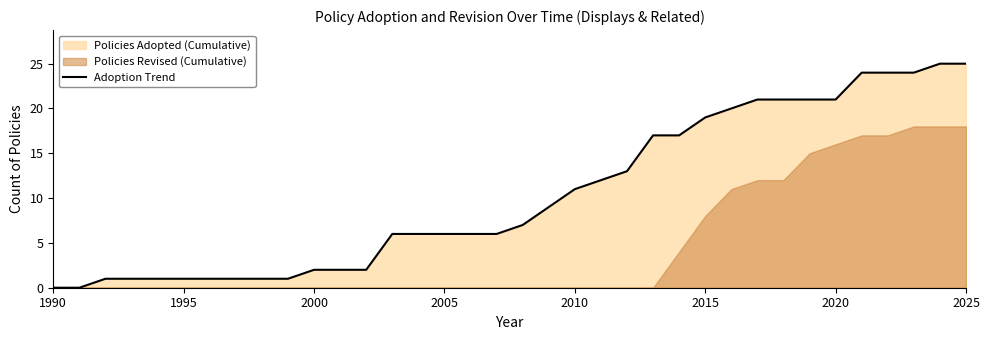

True or false: Adoption Trend has a value of 30 at 2020.

False